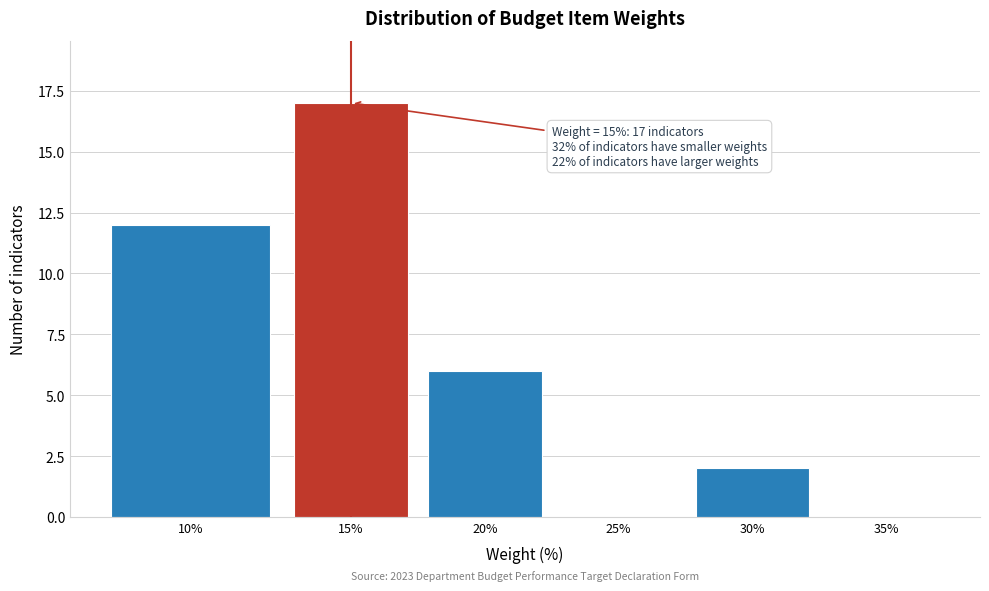

Reading right to left, extract all data points from this chart.

35%=0	30%=2	25%=0	20%=6	15%=17	10%=12